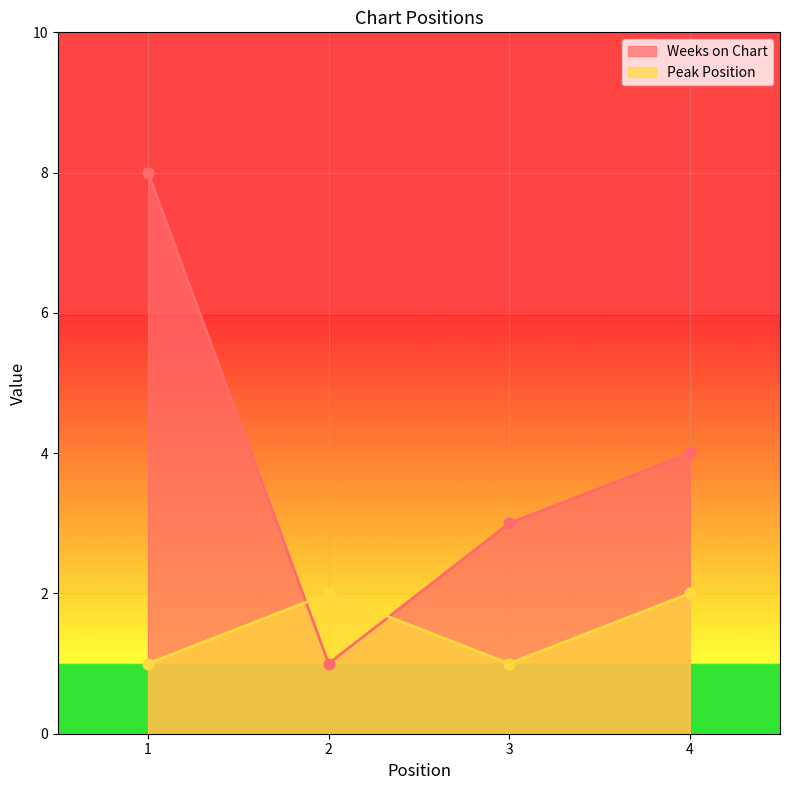

At how many categories does at least one series exceed 5?

1